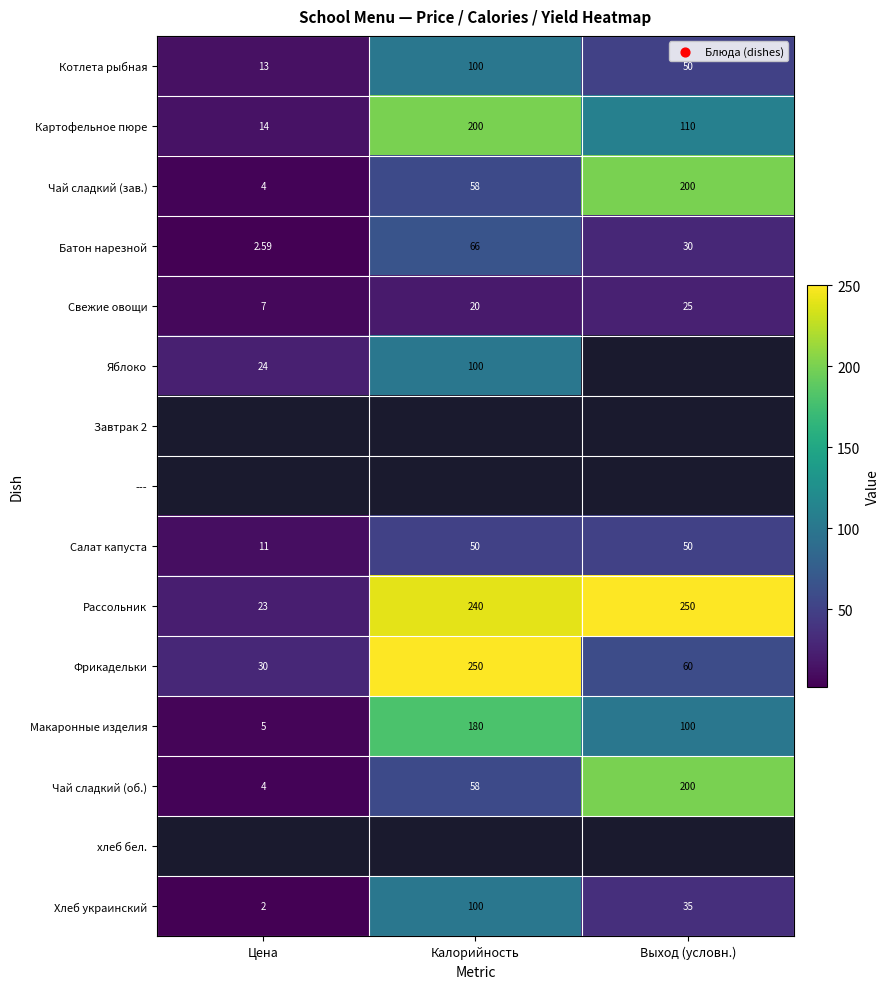

Is it true that Котлета рыбная equals 13.0 at Цена?

True